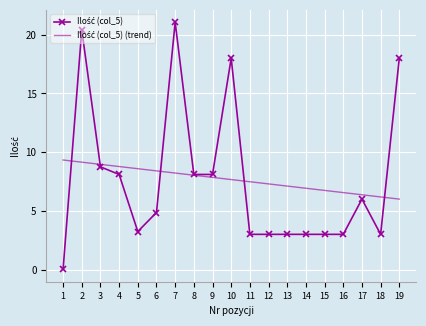

What is the total value across all series at 2?

29.6